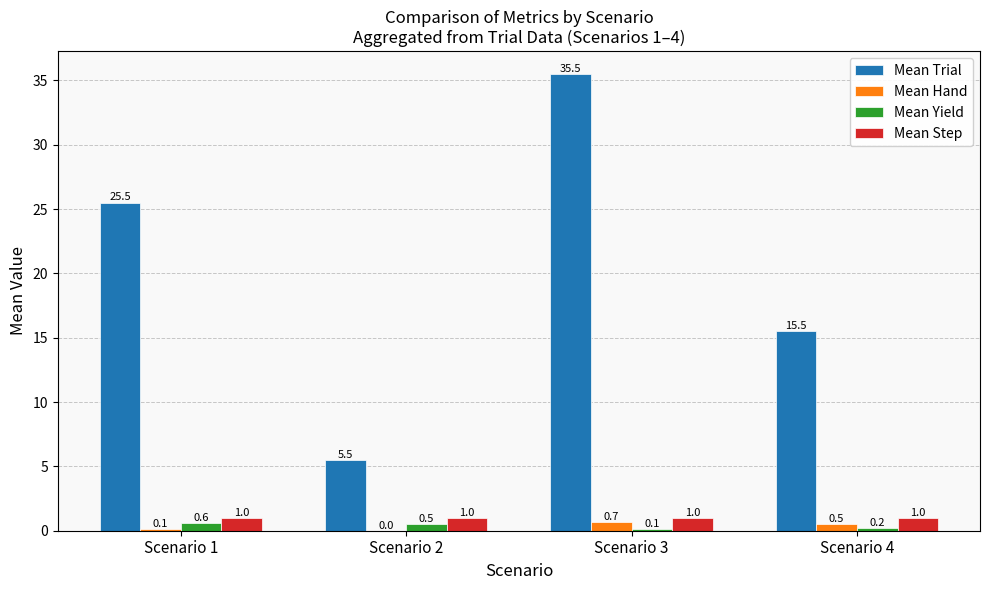

Count the number of data series in this chart.

4